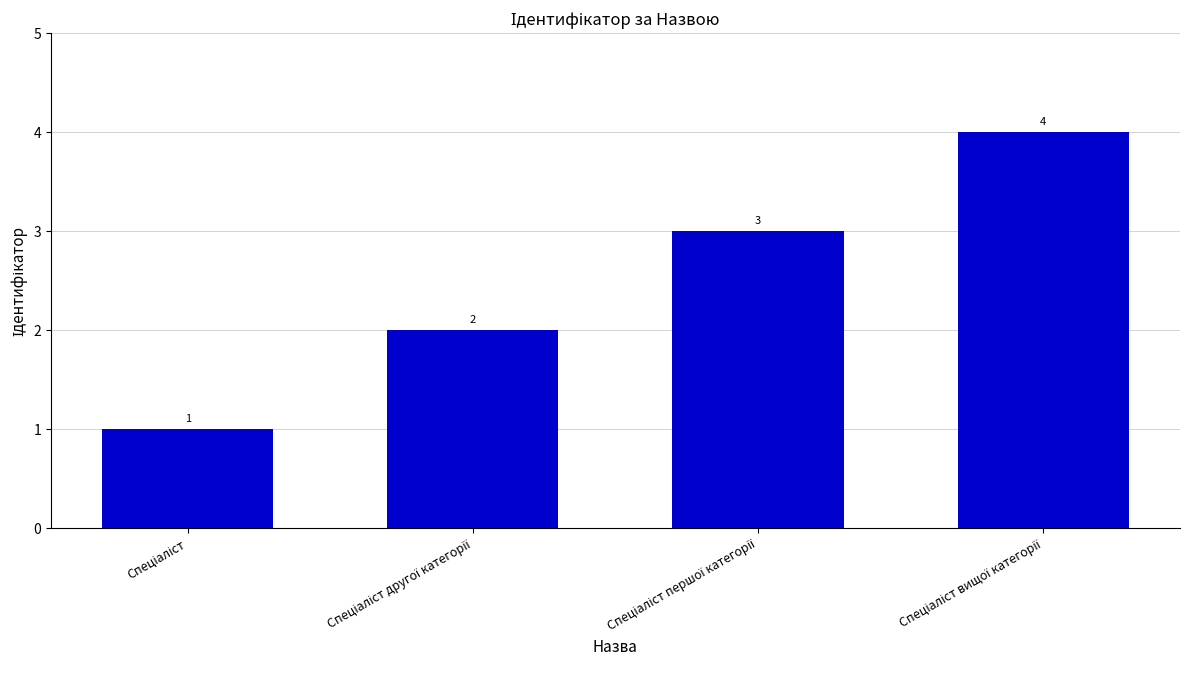

How many values are between 2 and 4?

3